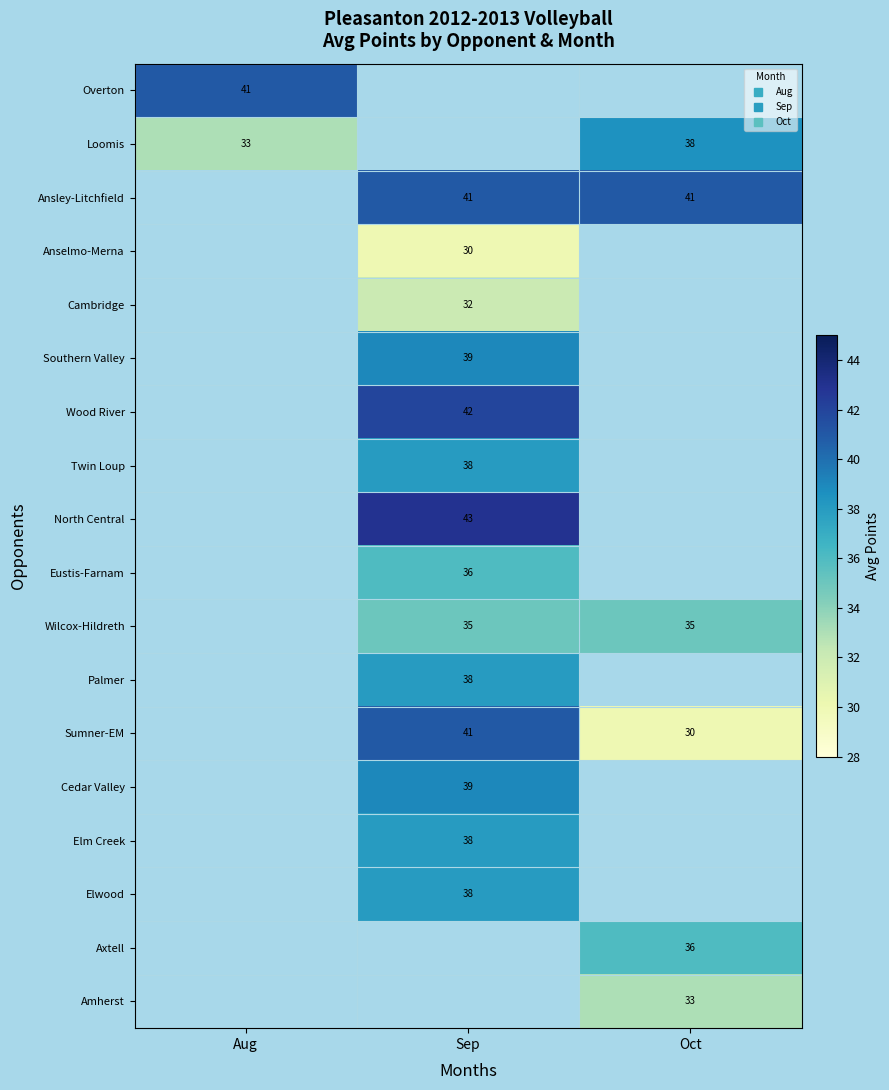

How many positive values does the Axtell series have?

1